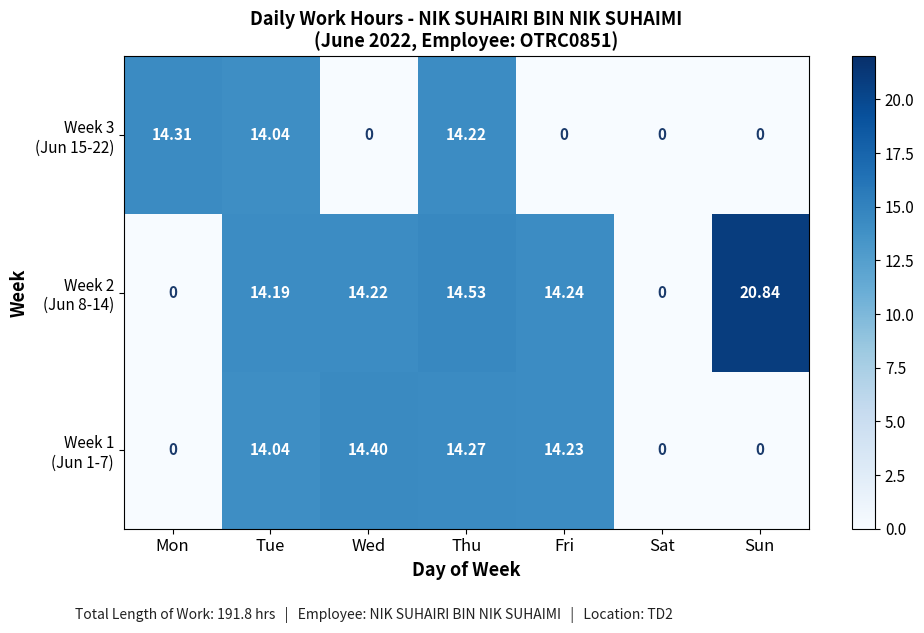

At which category is the sum across all series the highest?

Thu